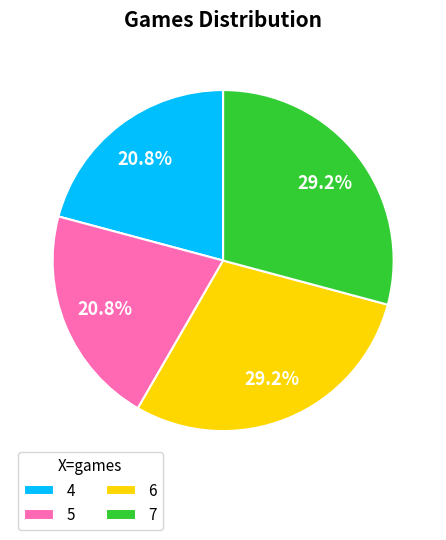

Is there any slice that represents more than half of the pie?

No